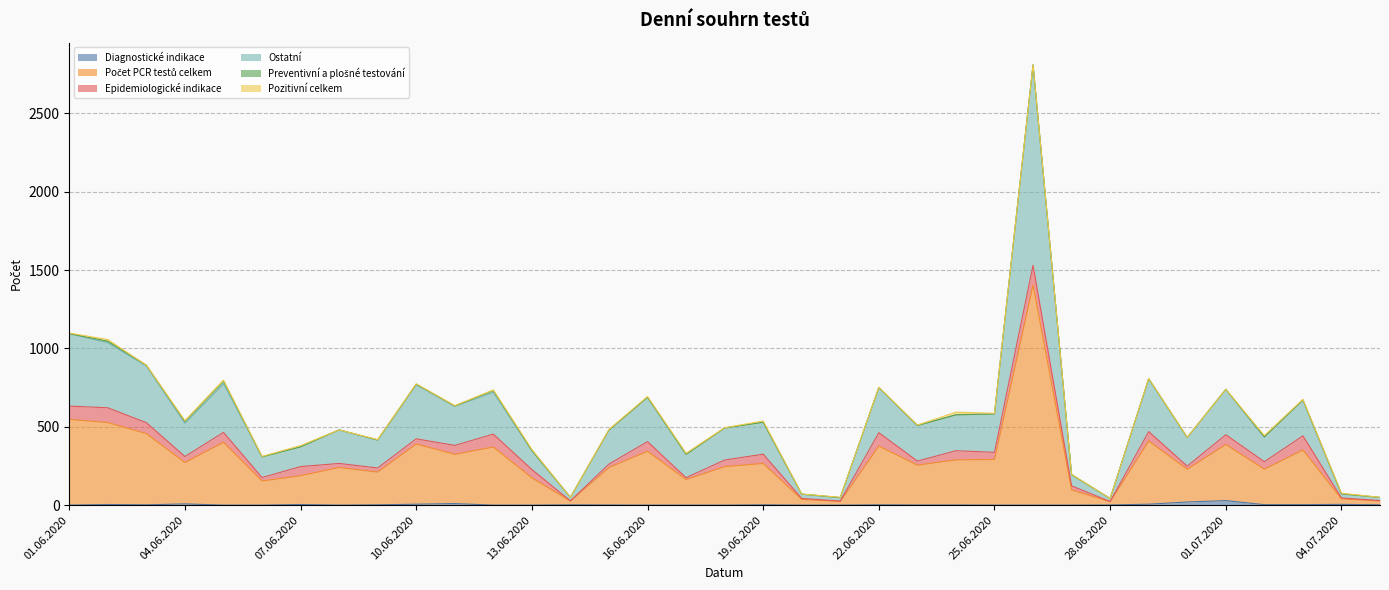

How many values in the Diagnostické indikace series exceed 1?

17